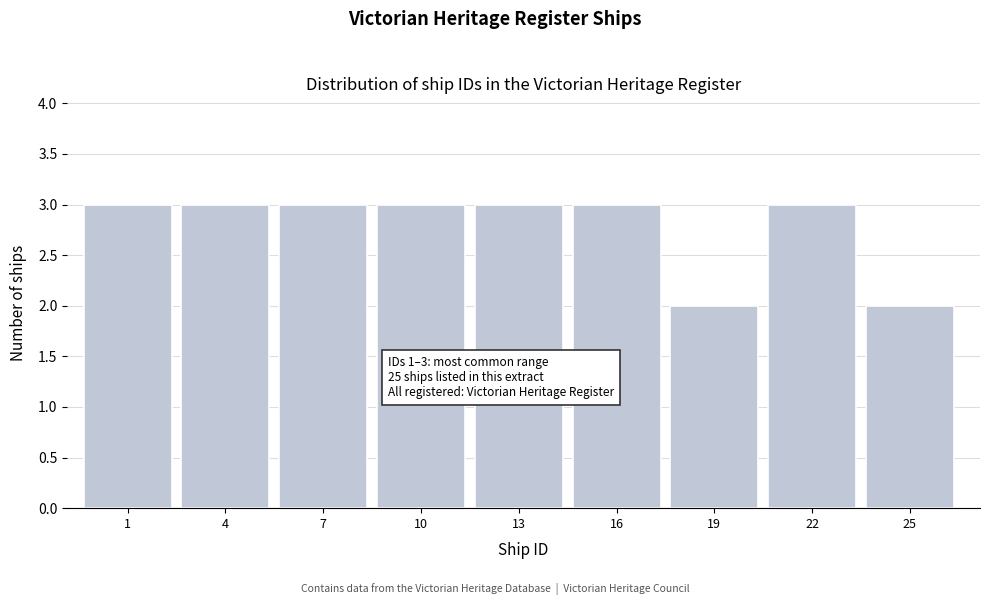

Reading left to right, transcribe all the data shown in this chart.

1=3	4=3	7=3	10=3	13=3	16=3	19=2	22=3	25=2